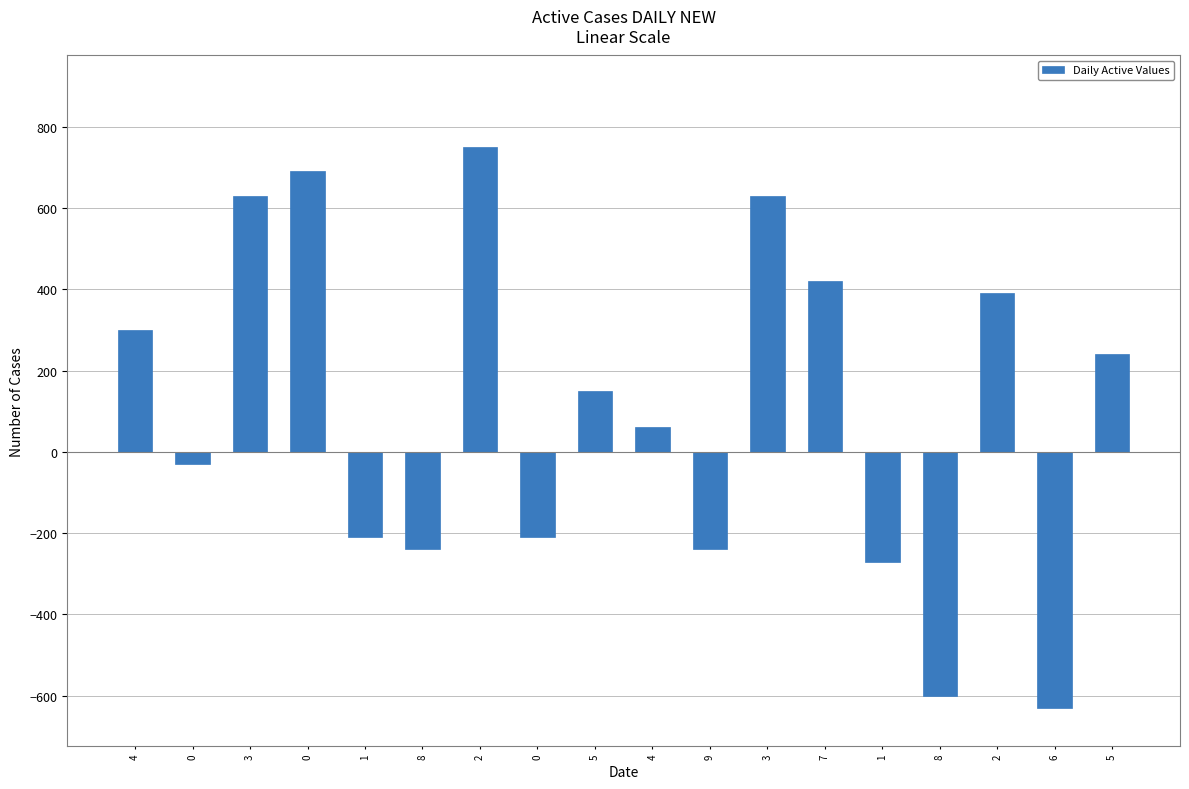

List the labels in order of value, largest first.

2, 0, 3, 3, 7, 2, 4, 5, 5, 4, 0, 0, 1, 9, 8, 1, 8, 6